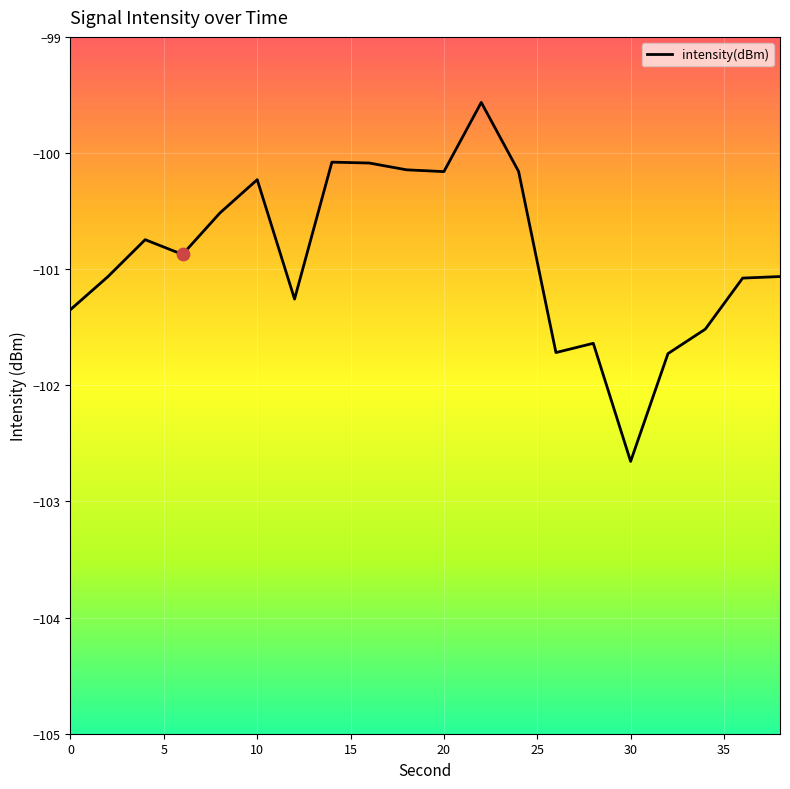

What is the change in value from 24 to 36?

-0.9